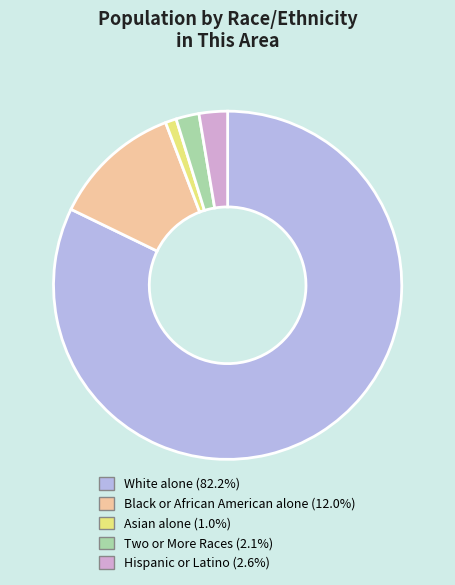

Do White alone and Hispanic or Latino together represent more than half of the pie?

Yes